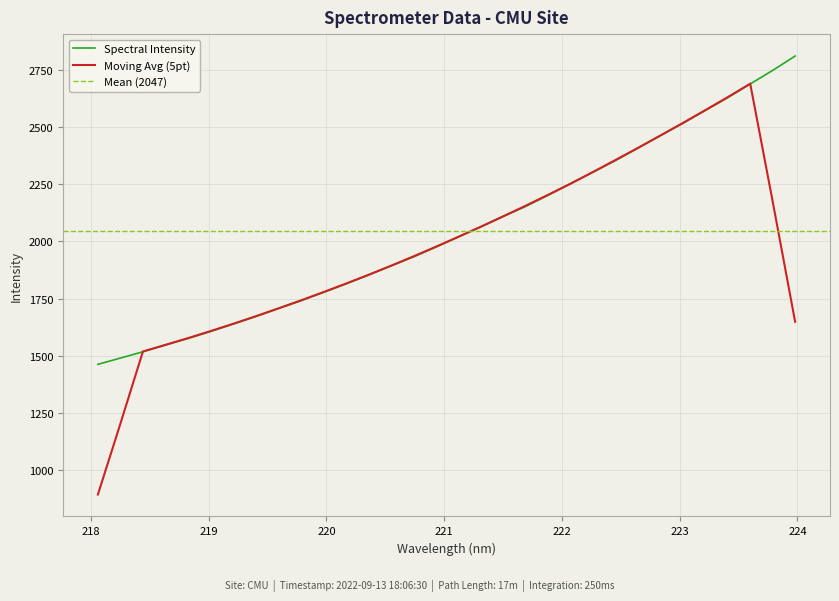

What is the value of the 1st point from the left?

1463.3